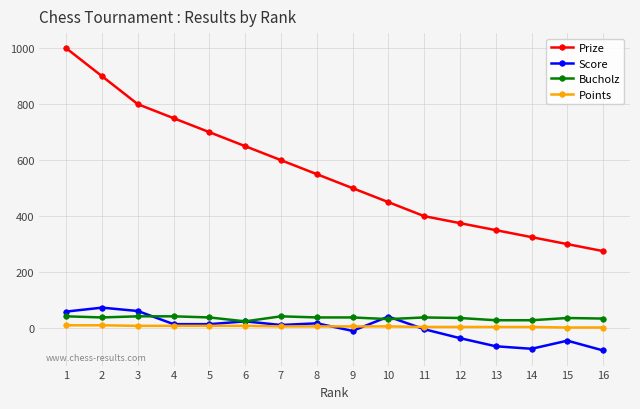

The value of Bucholz at 10 is 32. True or false?

True